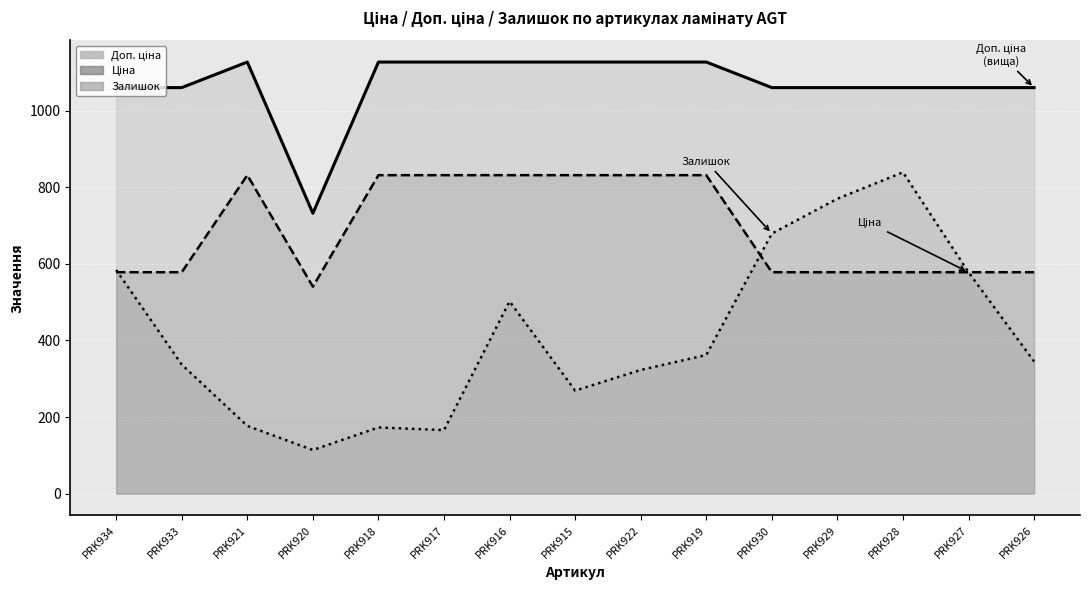

Reading right to left, what are all the values shown in this chart?

Ціна: PRK926=578.1	PRK927=578.1	PRK928=578.1	PRK929=578.1	PRK930=578.1	PRK919=831.5	PRK922=831.5	PRK915=831.5	PRK916=831.5	PRK917=831.5	PRK918=831.5	PRK920=540.5	PRK921=831.5	PRK933=578.1	PRK934=578.1
Доп. ціна: PRK926=1060.0	PRK927=1060.0	PRK928=1060.0	PRK929=1060.0	PRK930=1060.0	PRK919=1126.7	PRK922=1126.7	PRK915=1126.7	PRK916=1126.7	PRK917=1126.7	PRK918=1126.7	PRK920=732.0	PRK921=1126.7	PRK933=1060.0	PRK934=1060.0
Залишок: PRK926=345.0	PRK927=578.0	PRK928=839.0	PRK929=770.0	PRK930=679.0	PRK919=362.0	PRK922=323.0	PRK915=269.0	PRK916=502.0	PRK917=166.0	PRK918=173.0	PRK920=114.0	PRK921=177.0	PRK933=337.0	PRK934=584.0